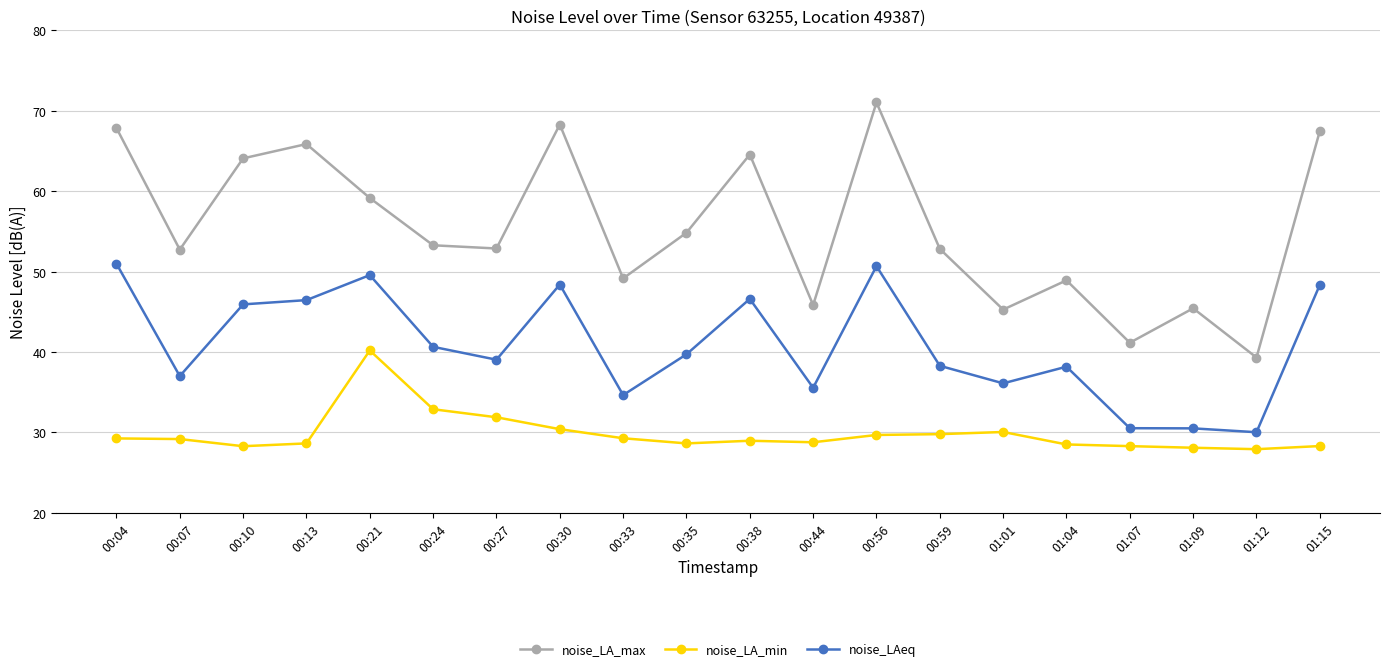

In noise_LA_min, how many points are higher than both neighbors (excluding endpoints)?

3